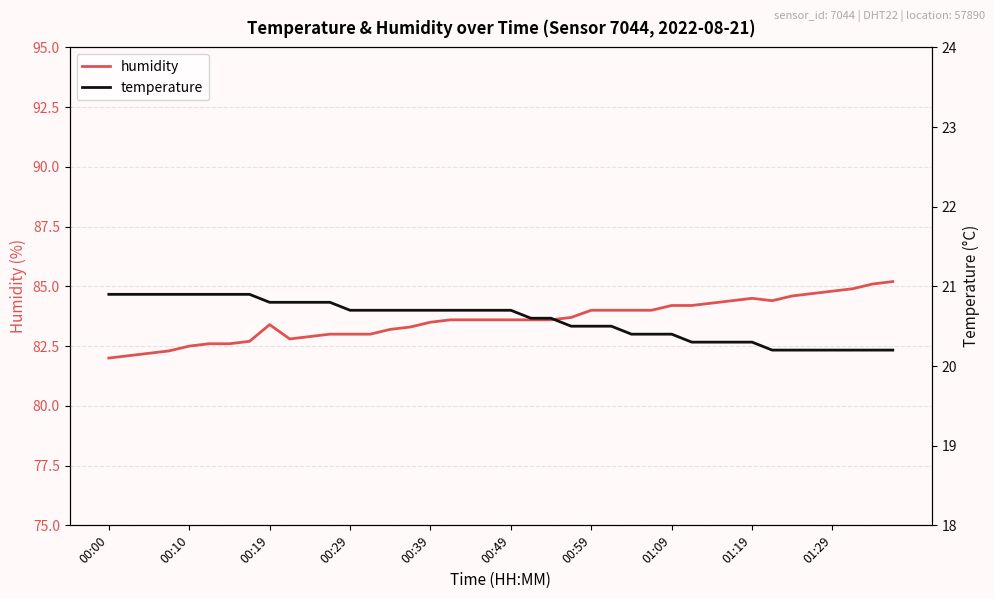

How many distinct data groups are displayed?

2